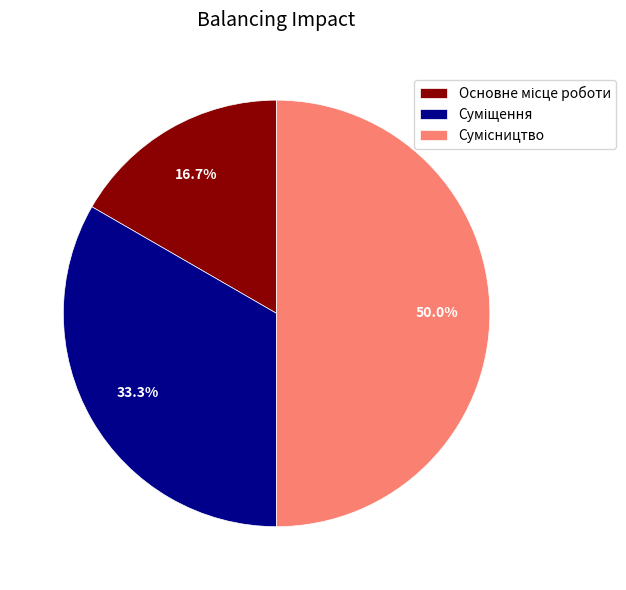

How much of the chart is everything except Основне місце роботи?

83.3%